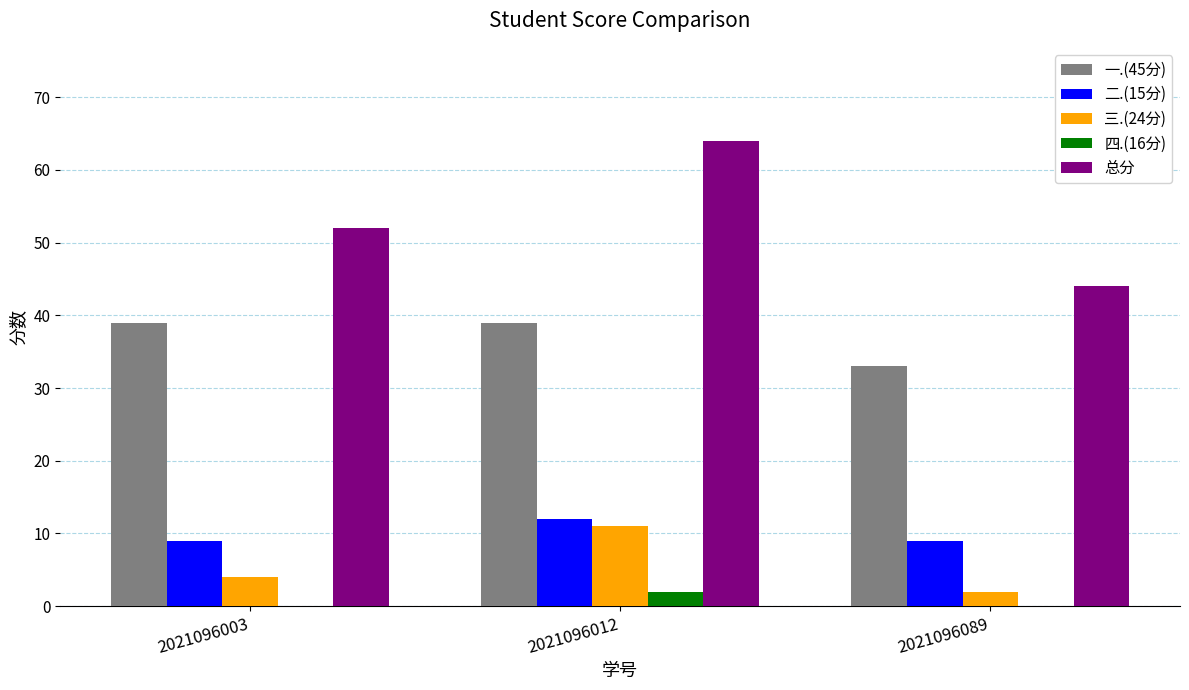

Which series changed the most between 2021096003 and 2021096089?

总分